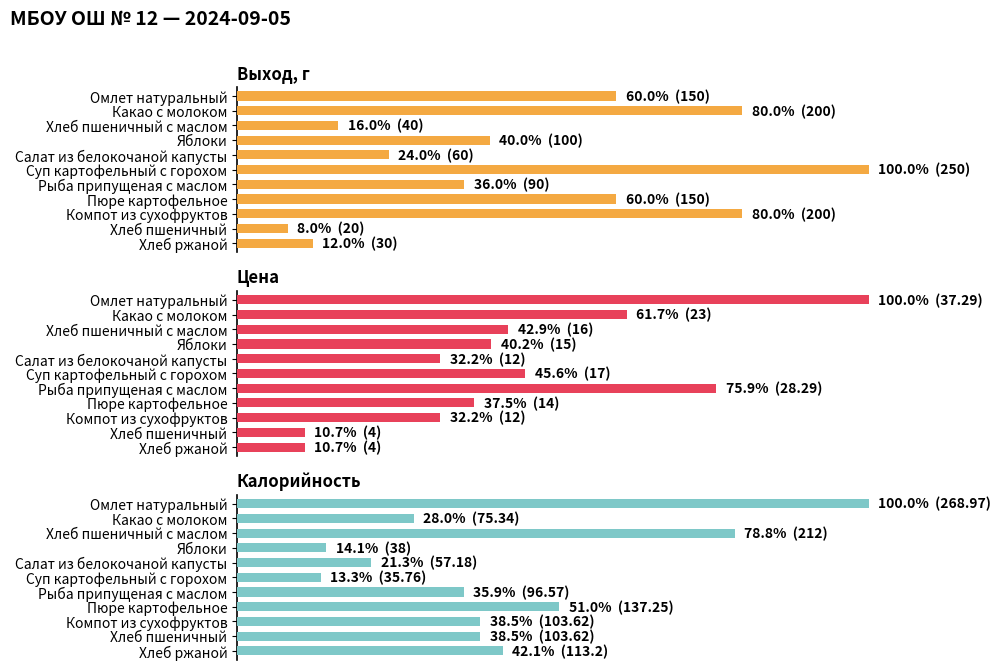

At how many categories does at least one series exceed 10?

11